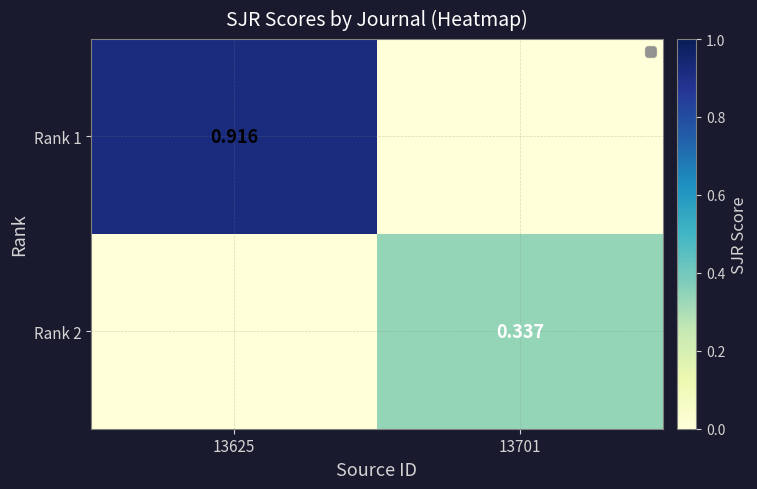

What is the sum of all Rank 1 values?

0.9